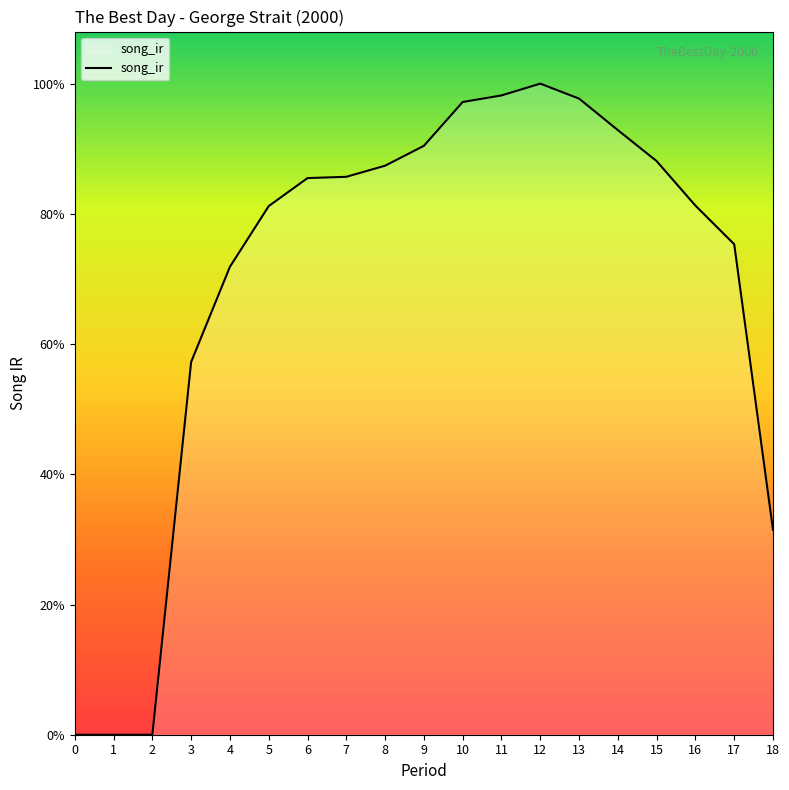

Is this an area chart (filled region under the line)?

Yes